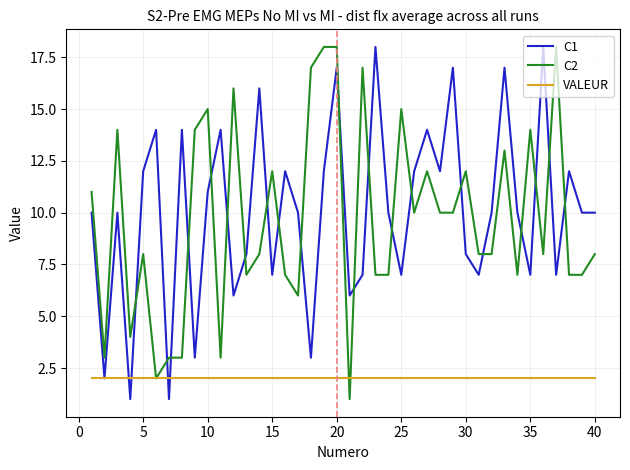

What are all the series names shown in the legend?

C1, C2, VALEUR